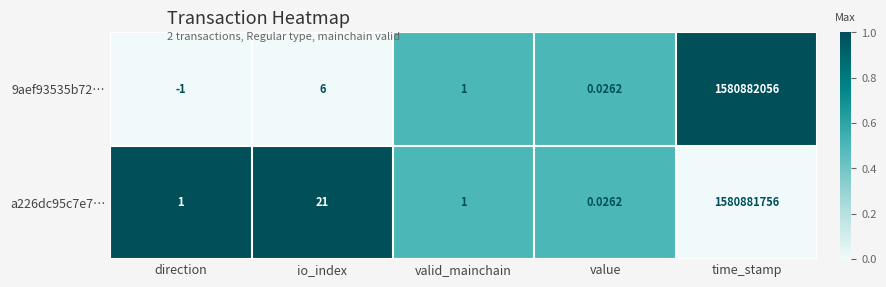

How many distinct data groups are displayed?

2